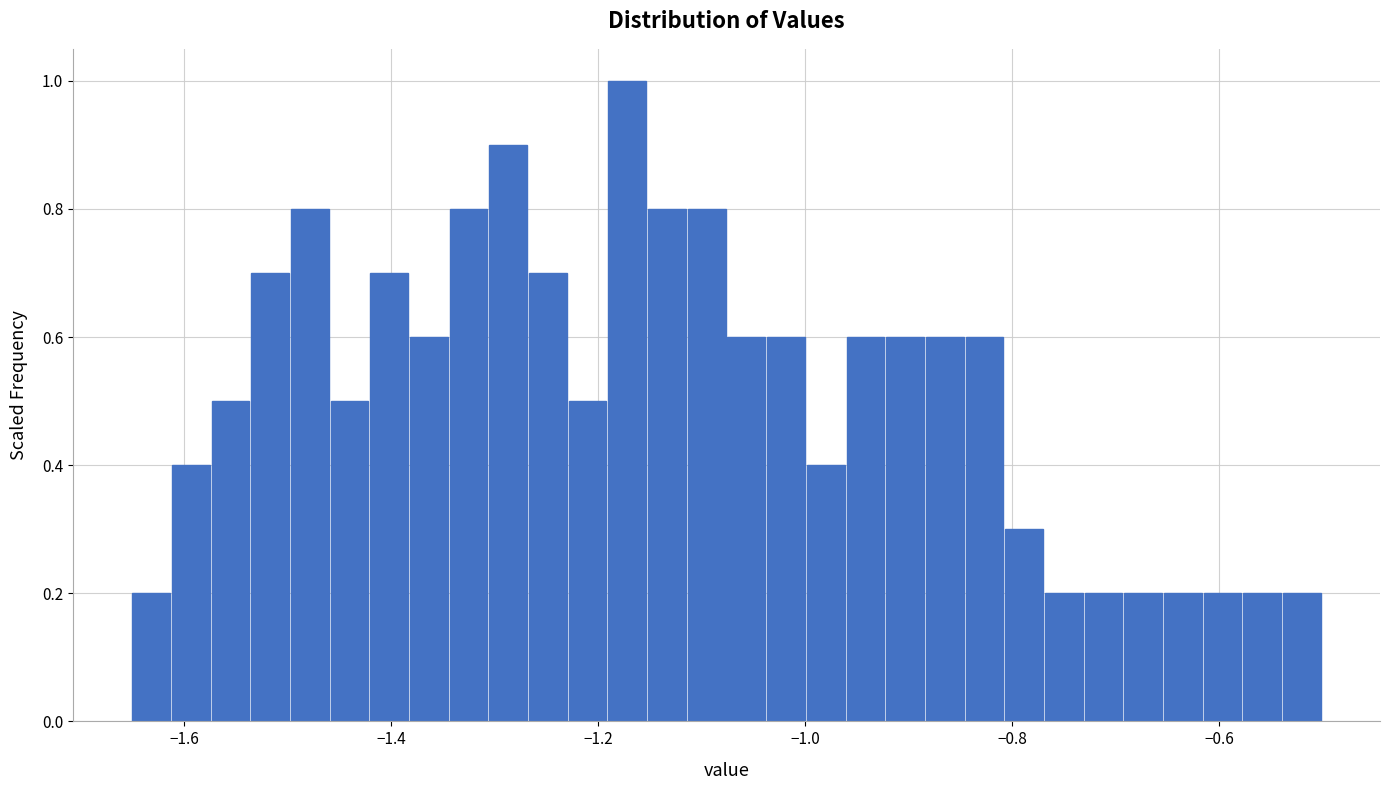

Read against the x-axis, roughly where is the centre of the tallest bar?

-1.18